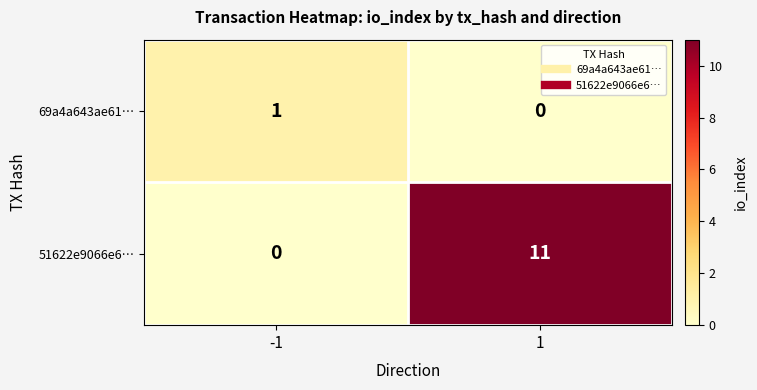

Reading left to right, list all the values displayed in this chart.

69a4a643ae61…: 1	0
51622e9066e6…: 0	11